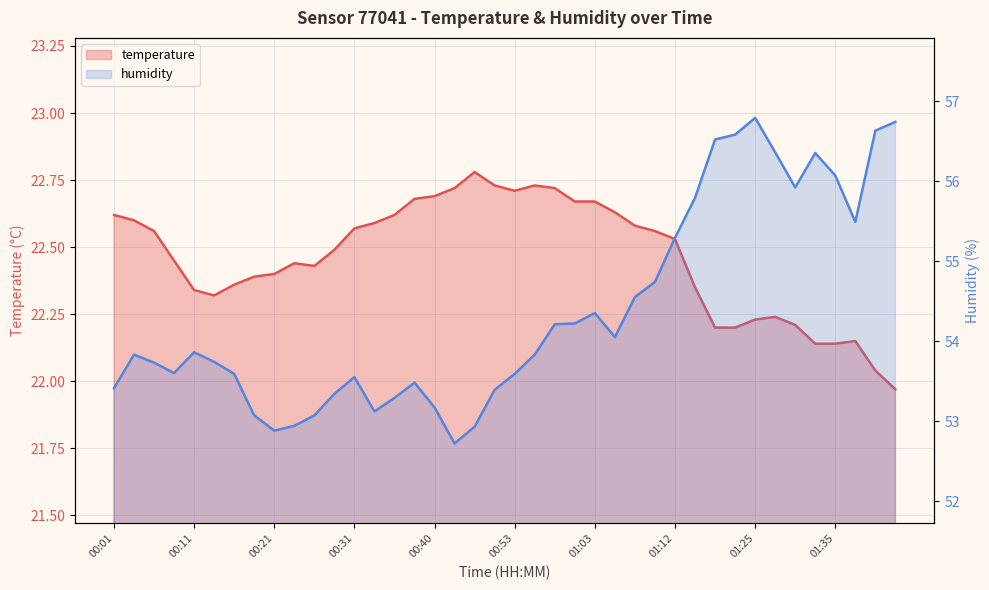

What is the total value across all series at 00:09?

76.0